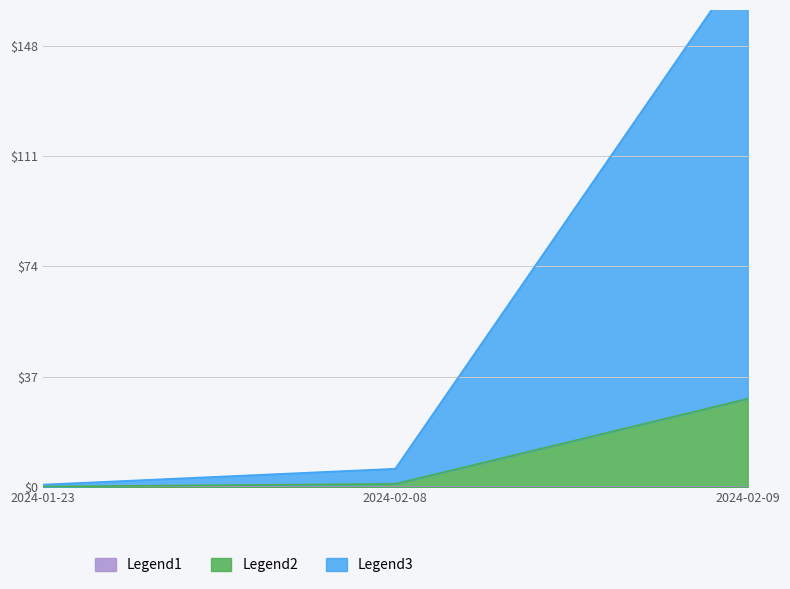

The value of transactionShares at 2024-02-09 is 29.6. True or false?

True